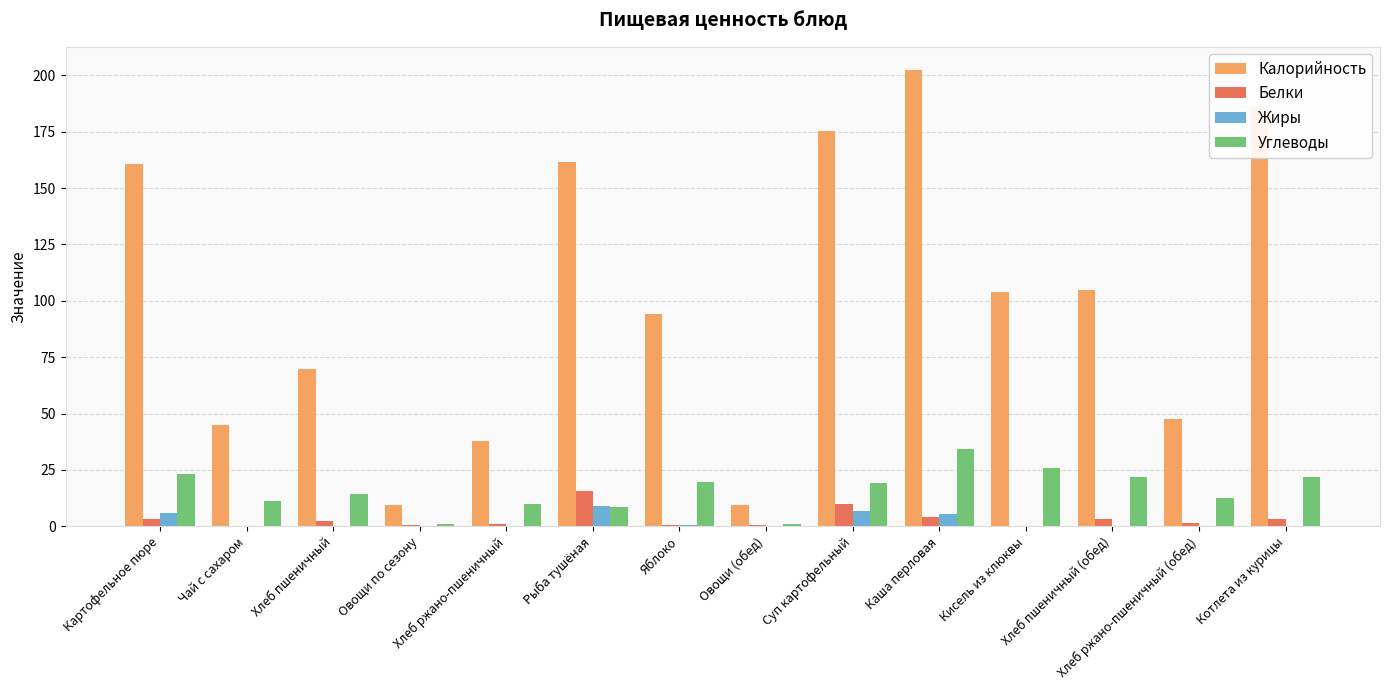

The Калорийность series shows 232.3 at Картофельное пюре. True or false?

False